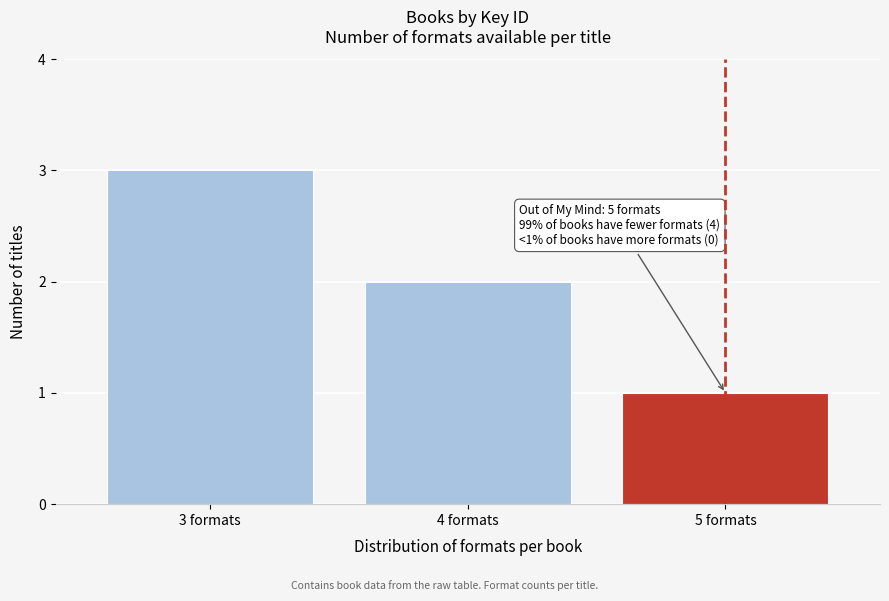

Reading right to left, what are all the values shown in this chart?

5 formats=1	4 formats=2	3 formats=3